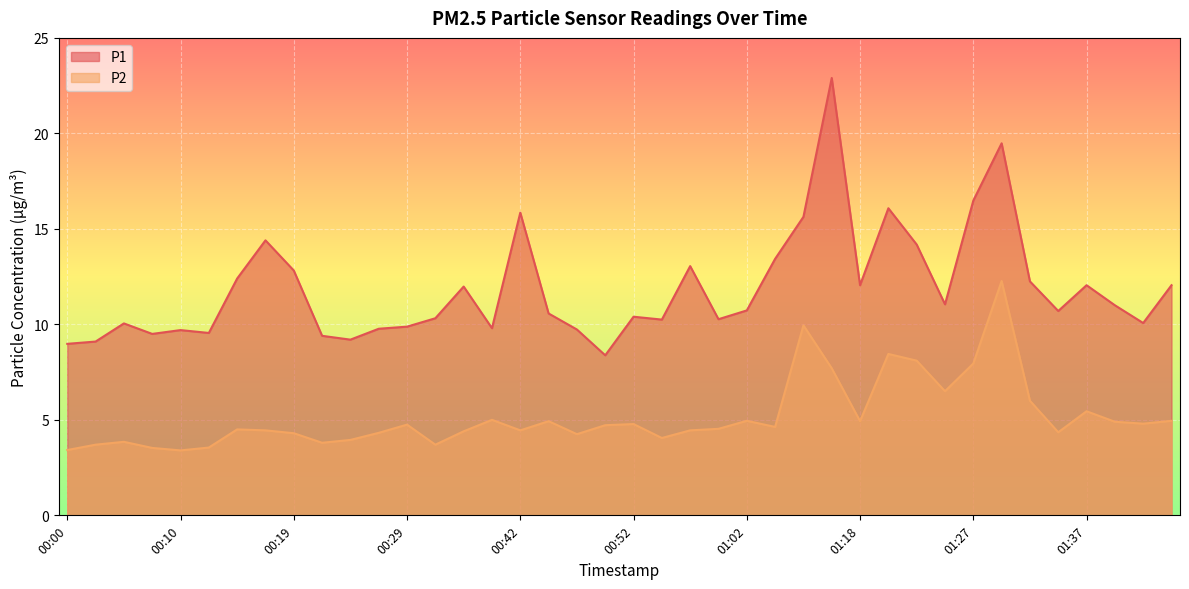

What is the label of the 7th point from the right?

01:30